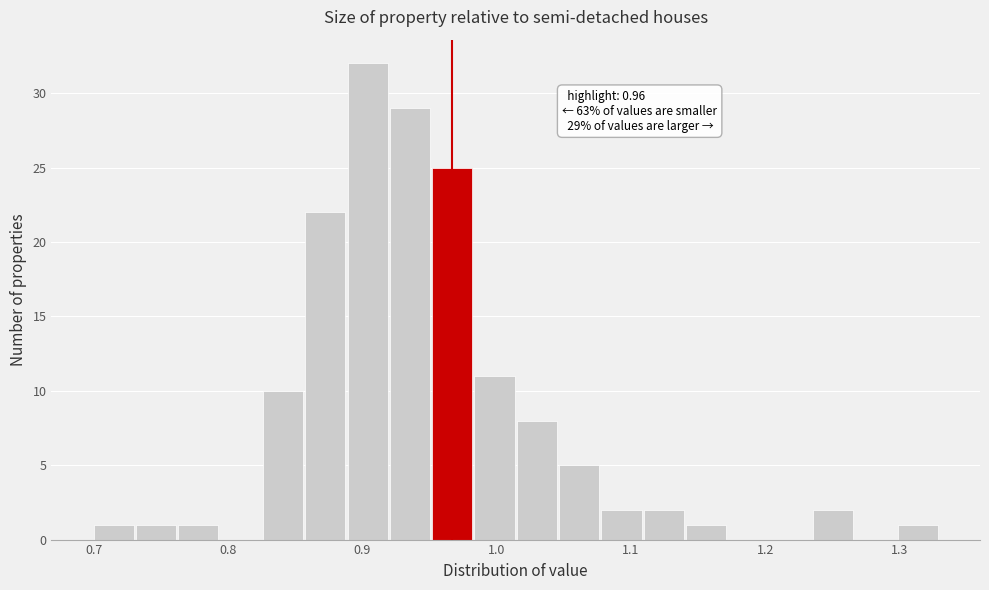

Around what value on the x-axis is the tallest bar? Give the approximate position of its centre, as read against the axis.

0.90